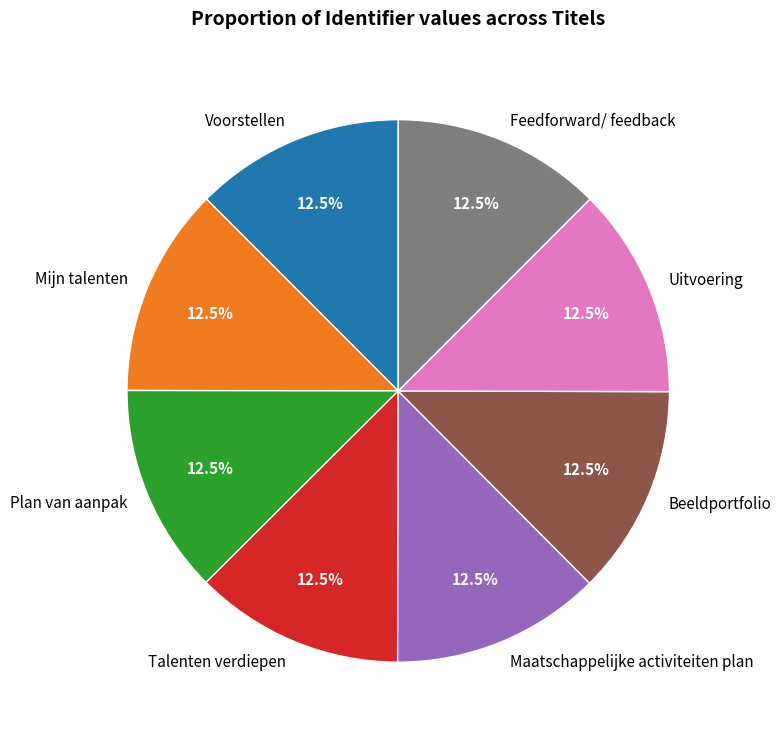

To the nearest percent, what is the average slice percentage?

12%